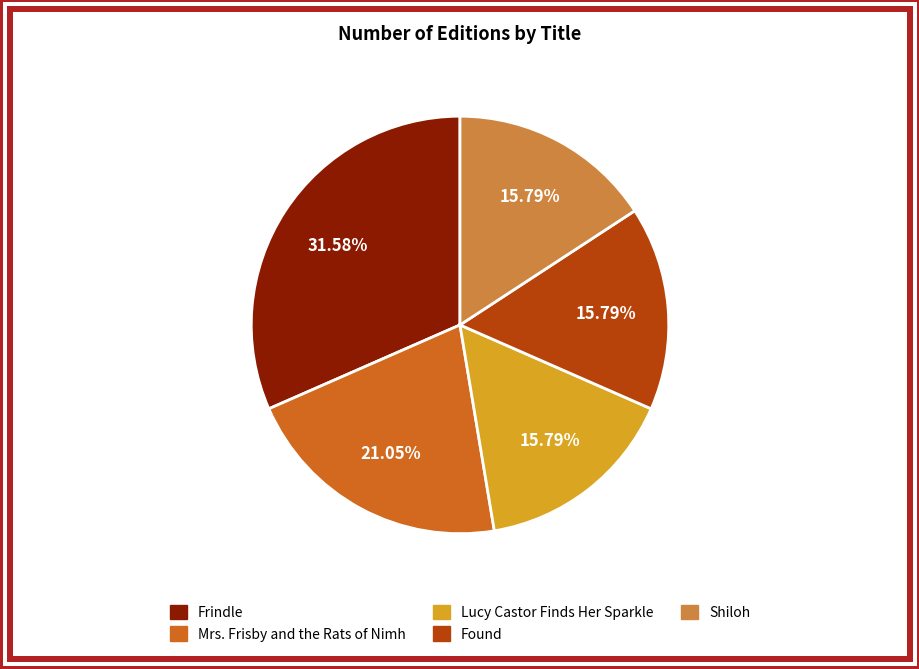

Which has a higher value, Found or Mrs. Frisby and the Rats of Nimh?

Mrs. Frisby and the Rats of Nimh